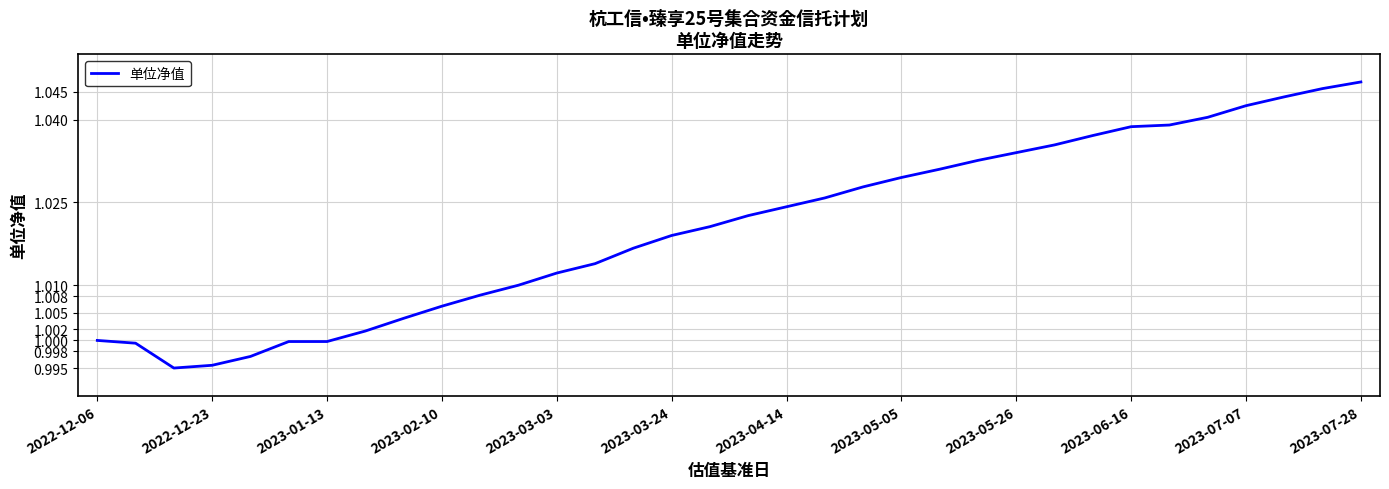

What is the average value?

1.0